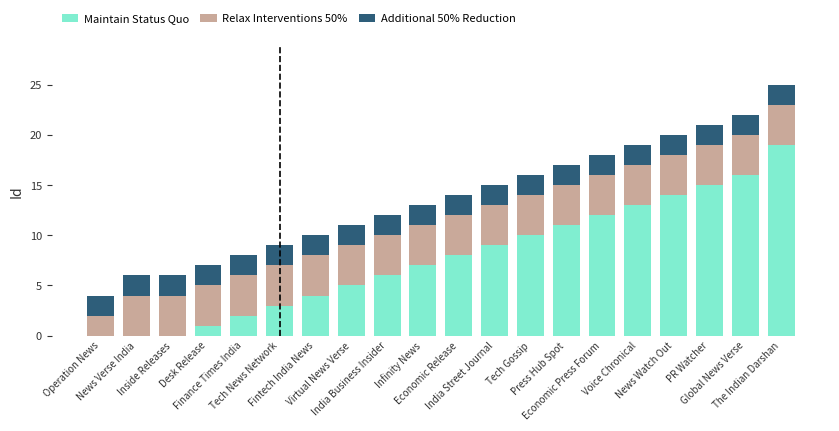

What is the sum of all Maintain Status Quo values?

155